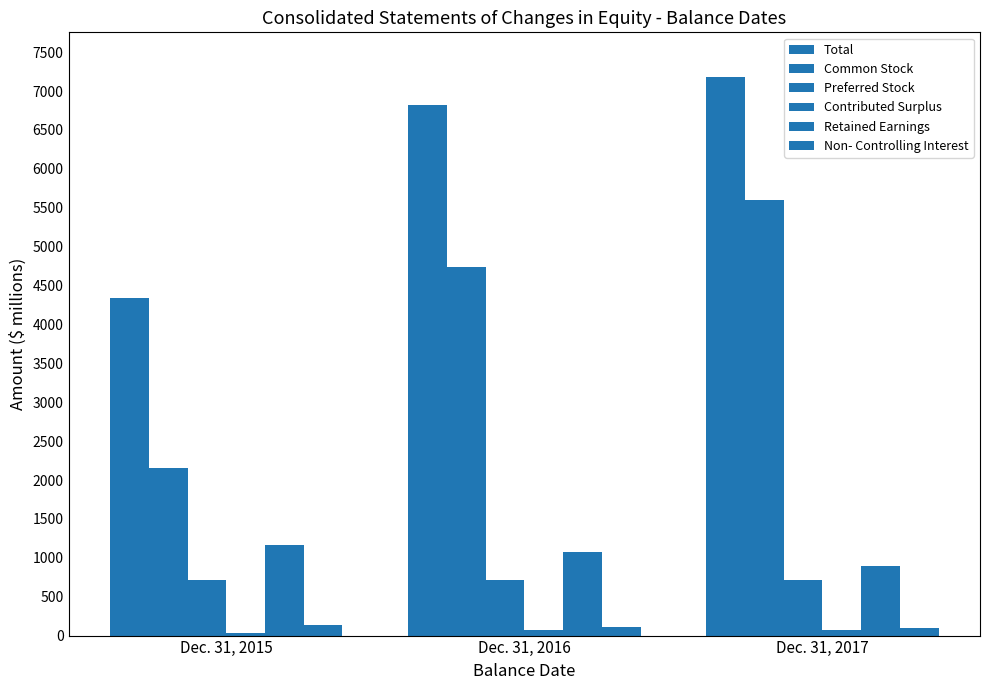

What is the average value of the Contributed Surplus series?

60